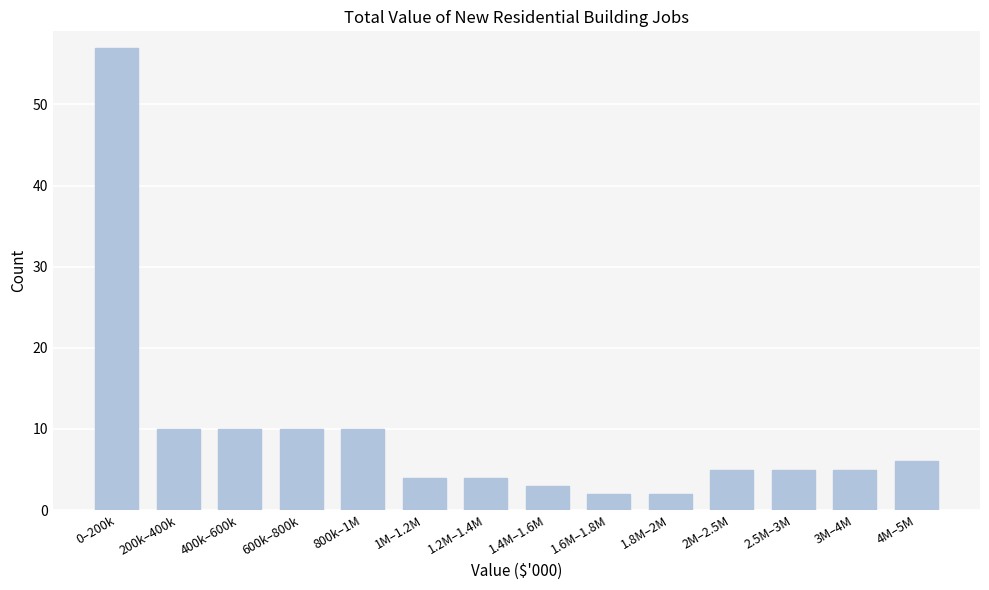

Reading left to right, list all the values displayed in this chart.

0–200k=57	200k–400k=10	400k–600k=10	600k–800k=10	800k–1M=10	1M–1.2M=4	1.2M–1.4M=4	1.4M–1.6M=3	1.6M–1.8M=2	1.8M–2M=2	2M–2.5M=5	2.5M–3M=5	3M–4M=5	4M–5M=6